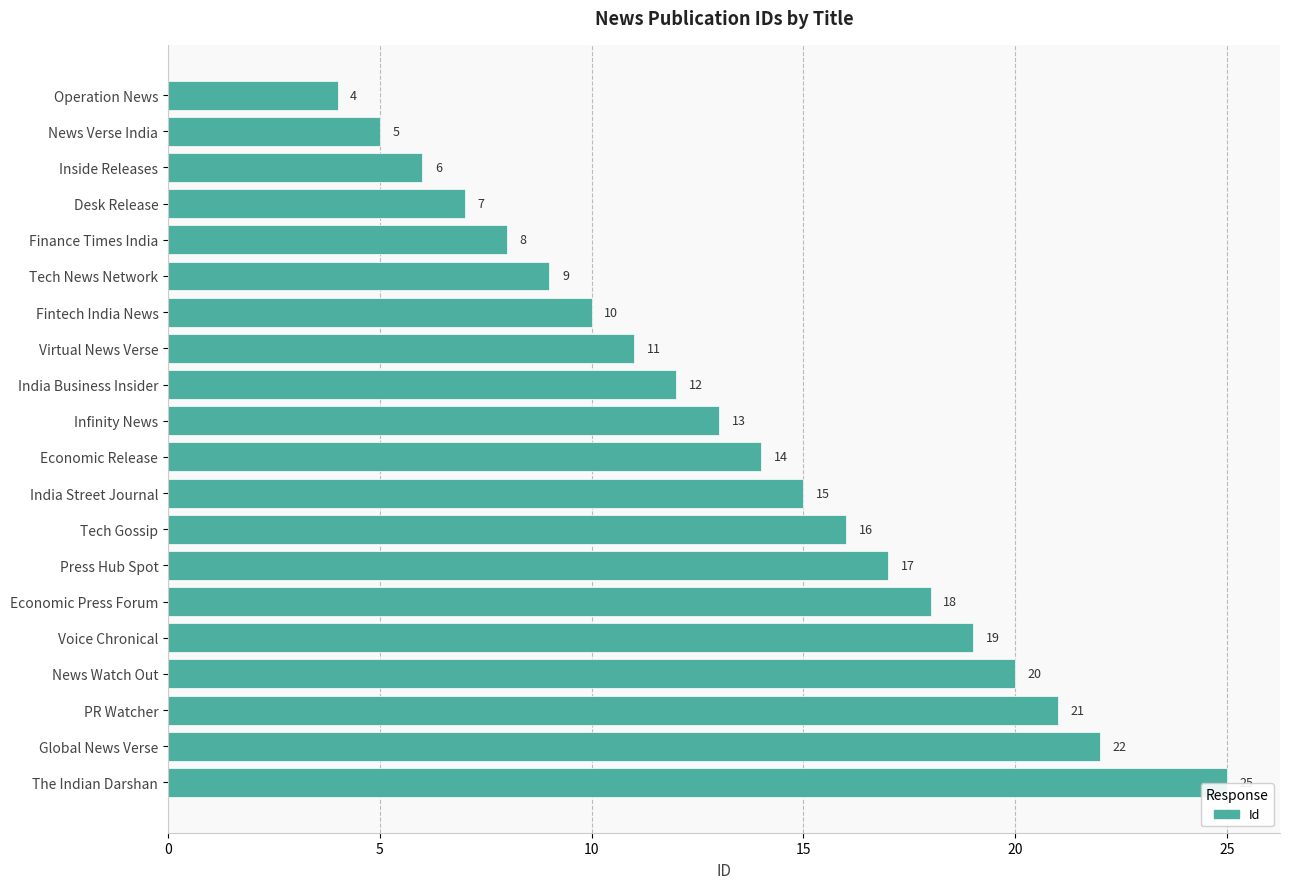

Reading bottom to top, what are all the values shown in this chart?

25	22	21	20	19	18	17	16	15	14	13	12	11	10	9	8	7	6	5	4